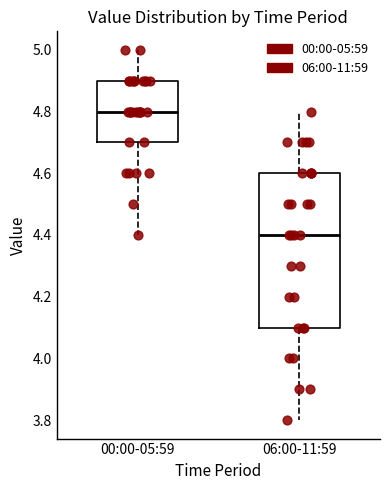

Which box is the tallest, from its lower edge to its upper edge?

06:00-11:59